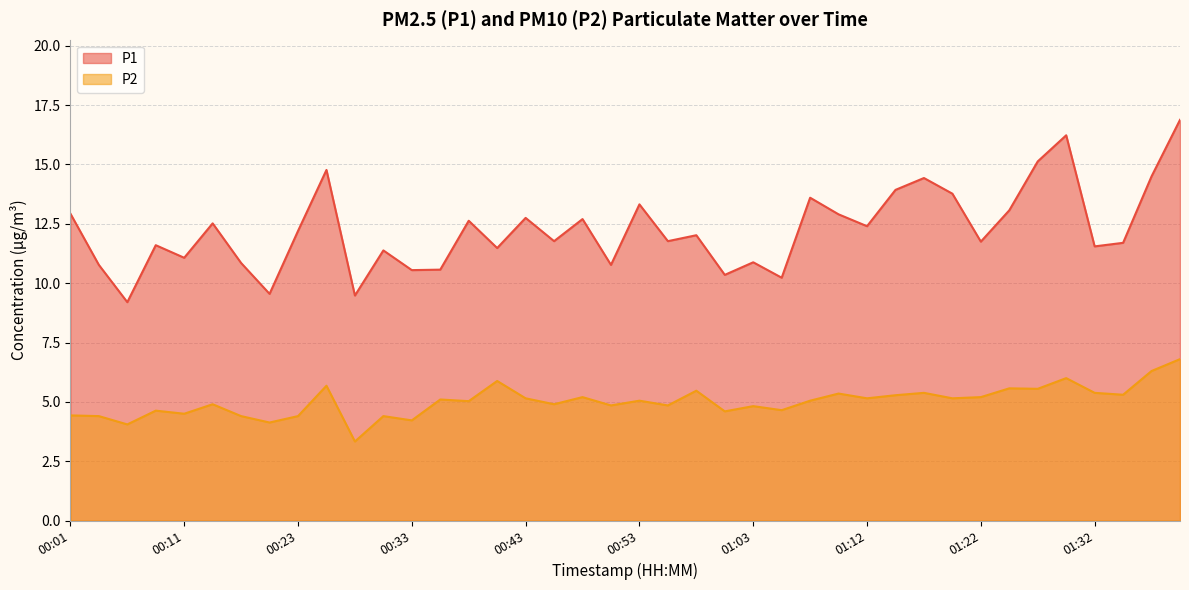

The value of P2 at 00:41 is 5.9. True or false?

True